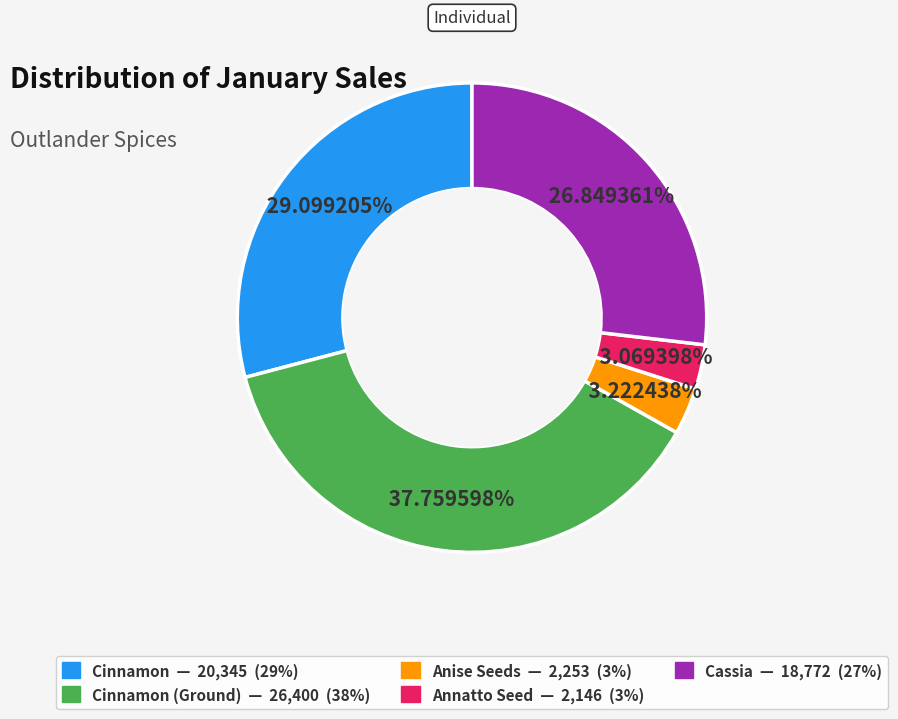

Is there any slice that represents more than half of the pie?

No